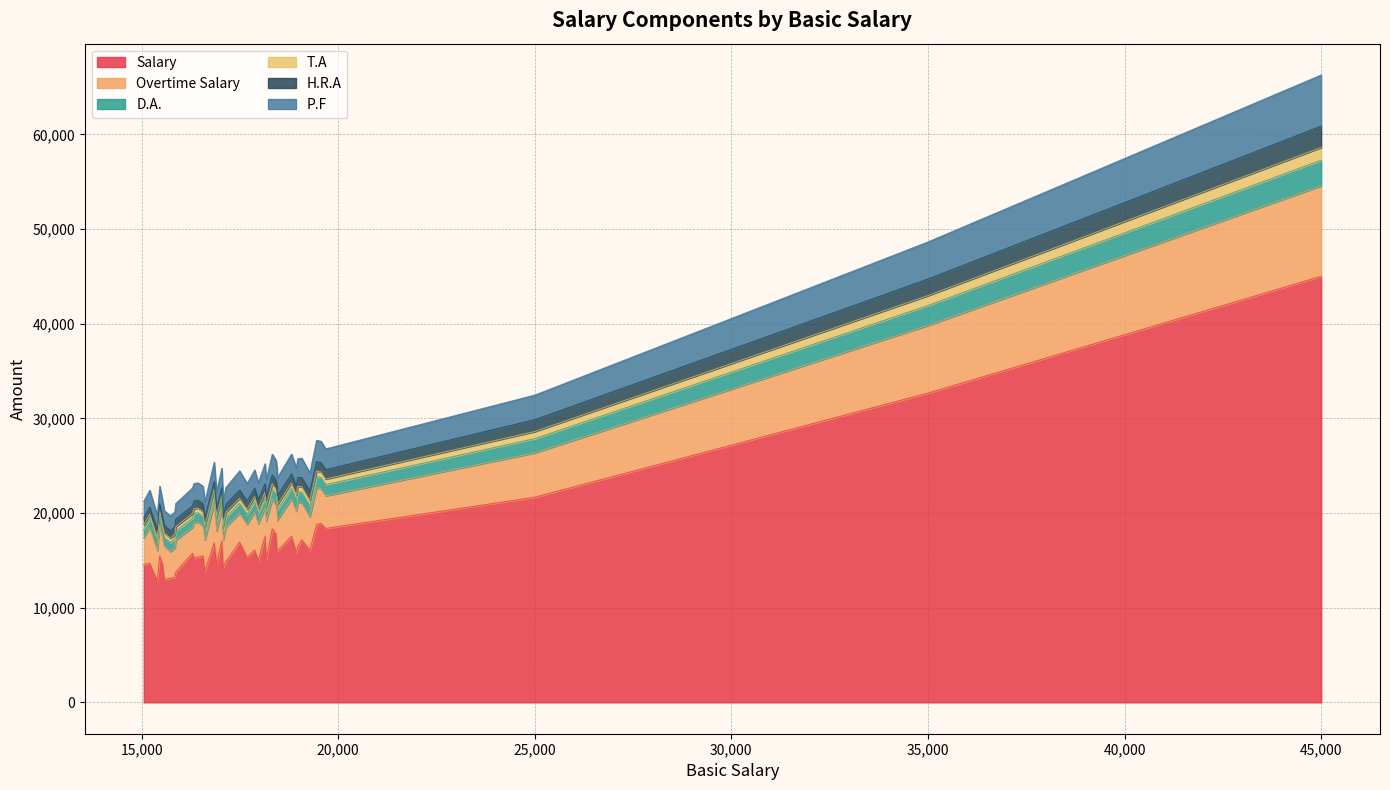

True or false: Salary and H.R.A intersect in this chart.

False